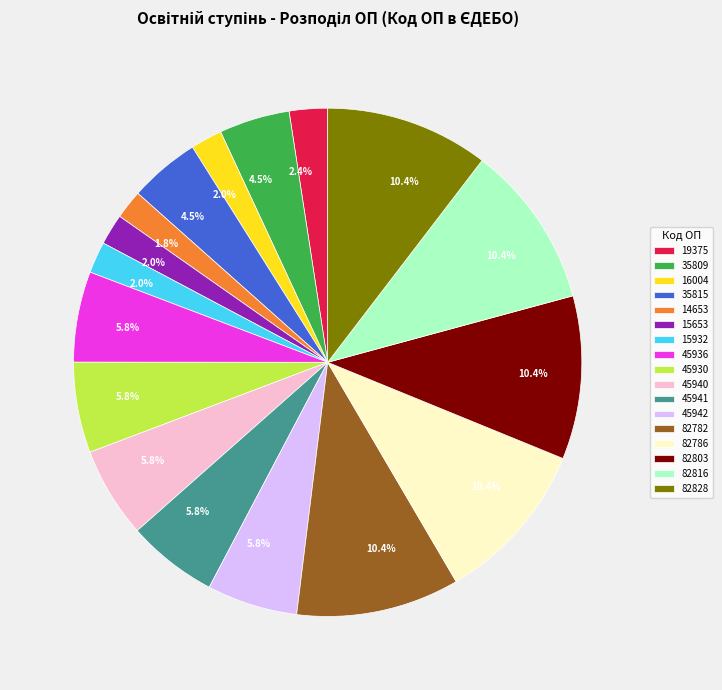

Combined, what portion of the pie is 45940 and 19375?

8.2%